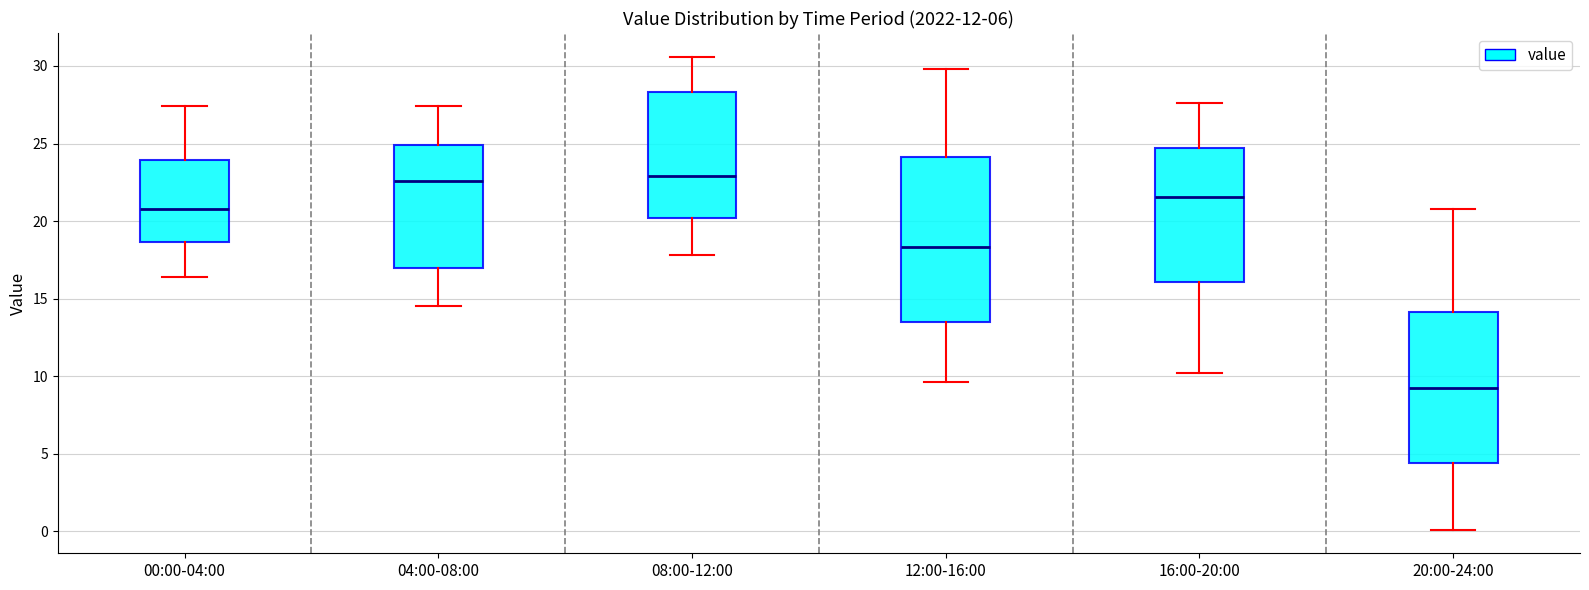

Which box's median line is the lowest?

20:00-24:00